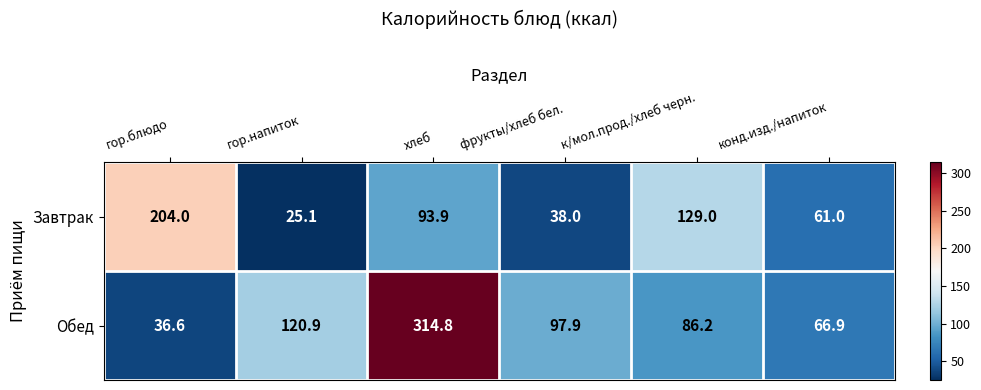

What is the sum of all Завтрак values?

551.0